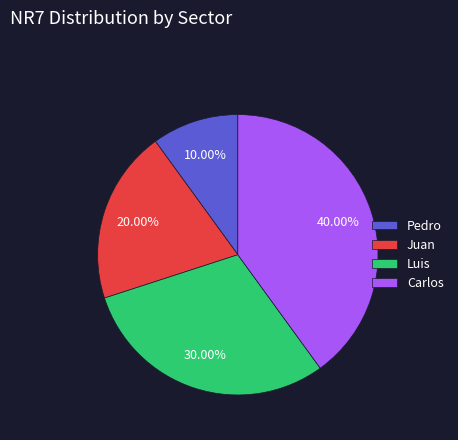

What portion of the pie excludes Juan?

80.0%